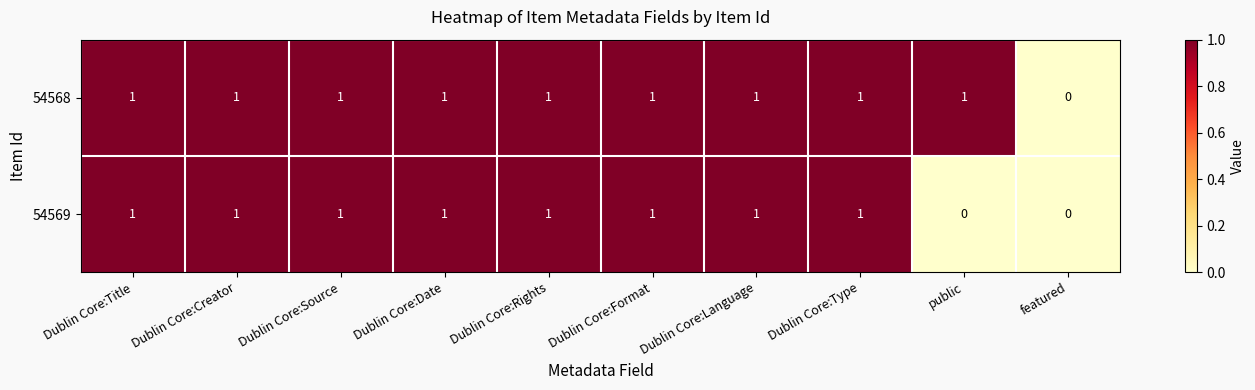

How many categories are shown in the chart?

10